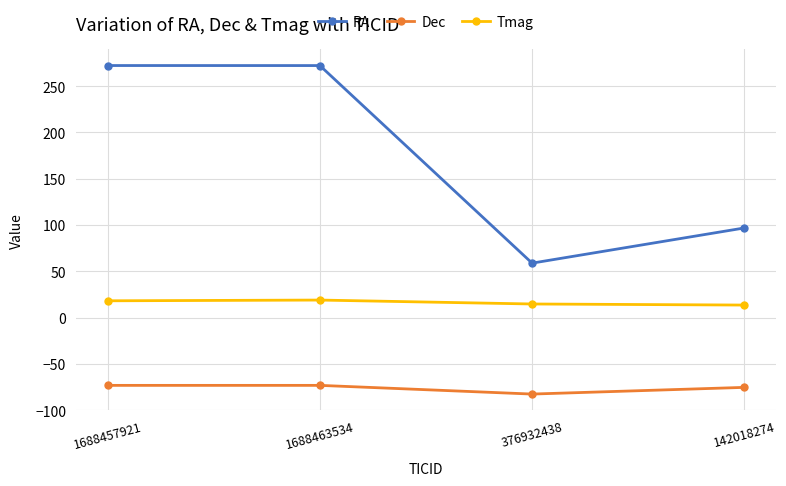

Is the value of RA at 1688457921 greater than the value of Tmag at 1688457921?

Yes